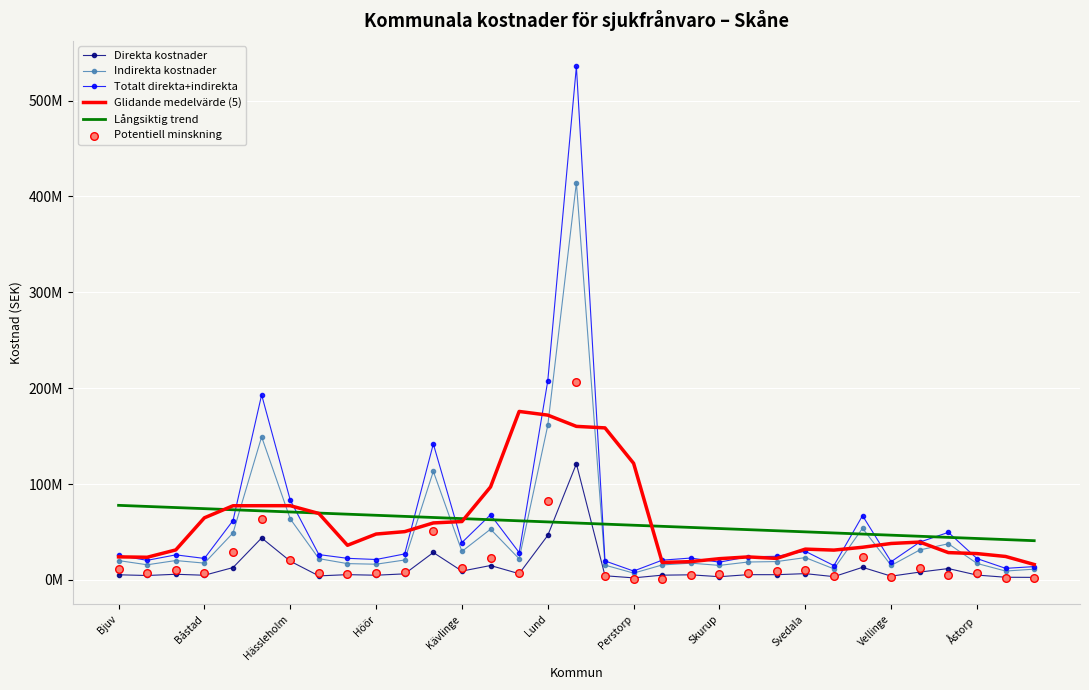

At how many categories does at least one series exceed 429222493?

1